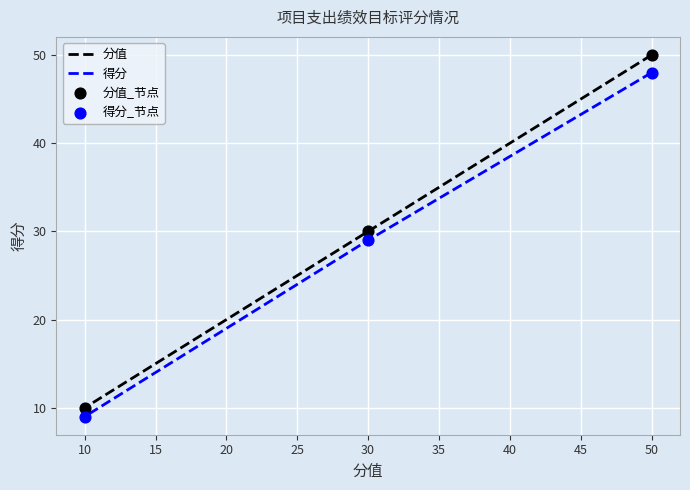

What is the total value across all series at 30?

59